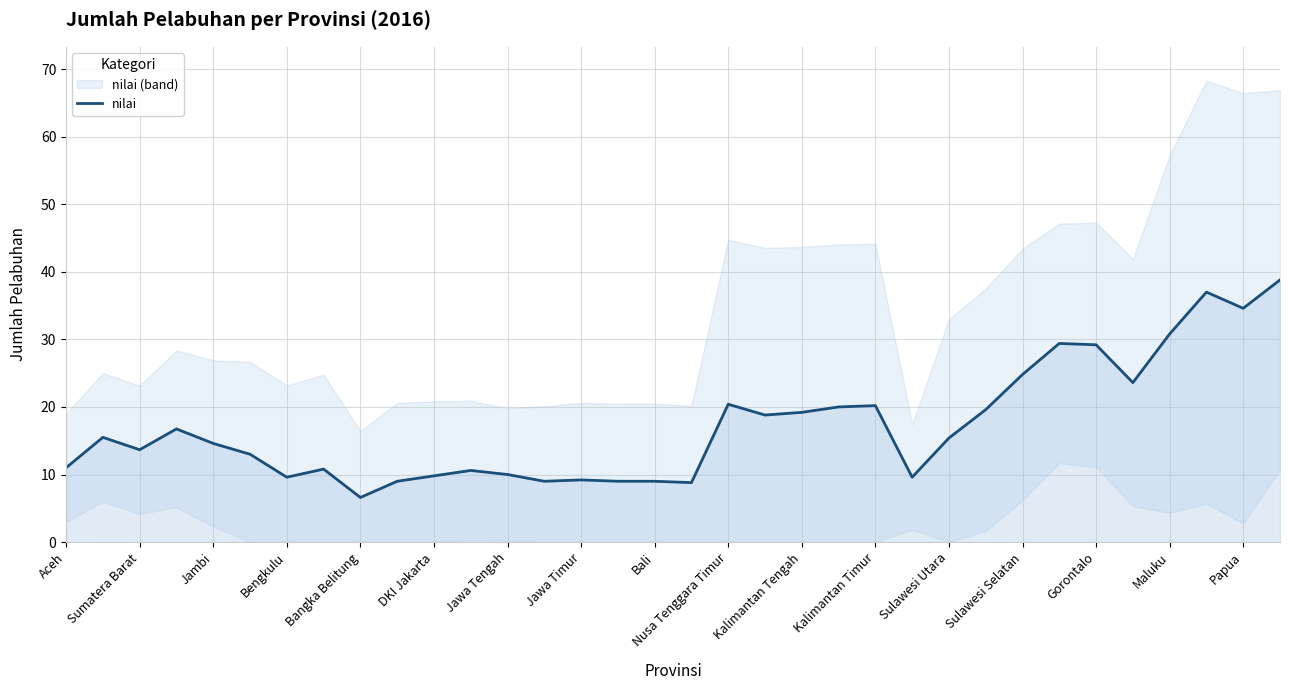

What is the average value?

17.3